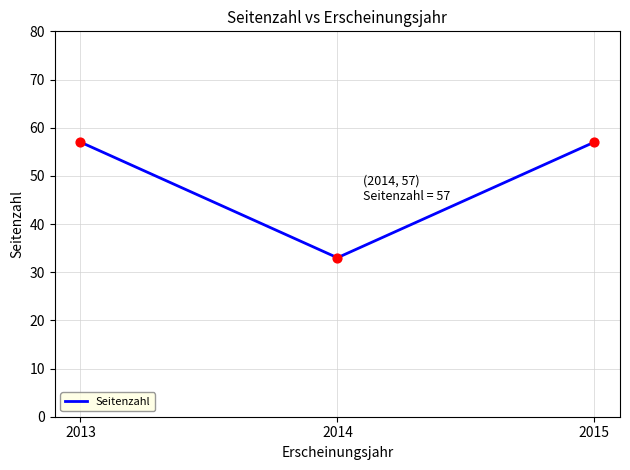

Approximately how many times larger is the value at 2015 compared to 2013?

1.0